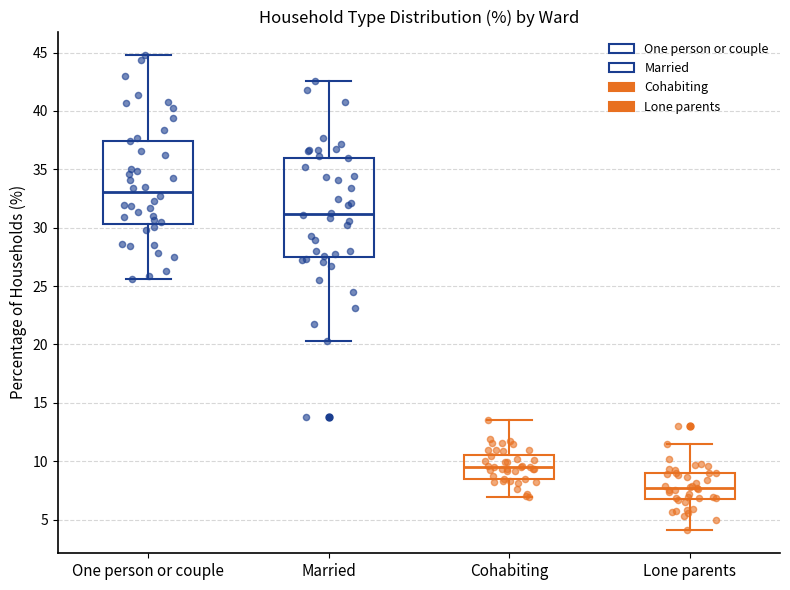

Which box is the tallest, from its lower edge to its upper edge?

Married